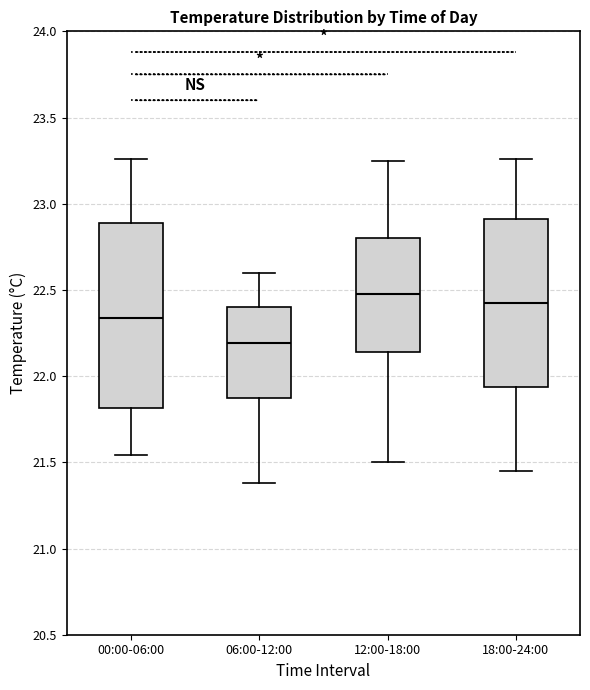

Which box has the lowest median line?

06:00-12:00